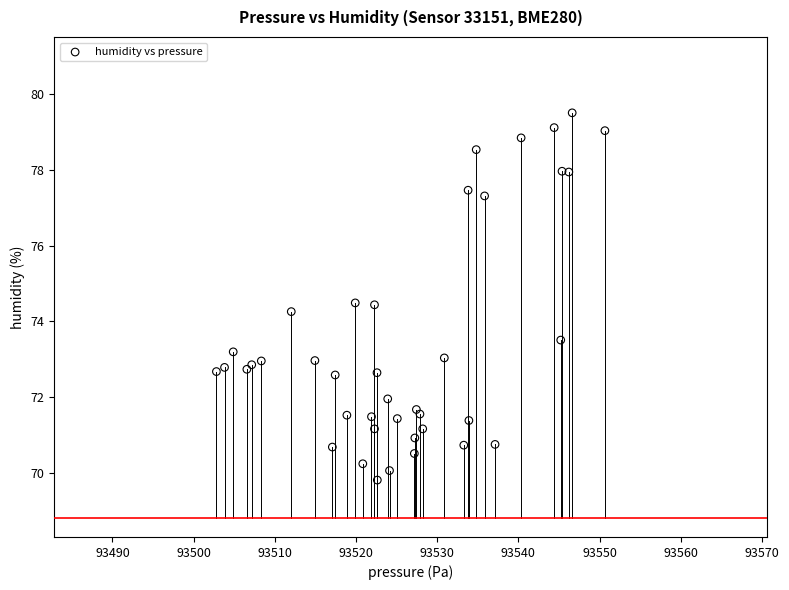

What Y value in the scatter plot is closest to 74?

74.3